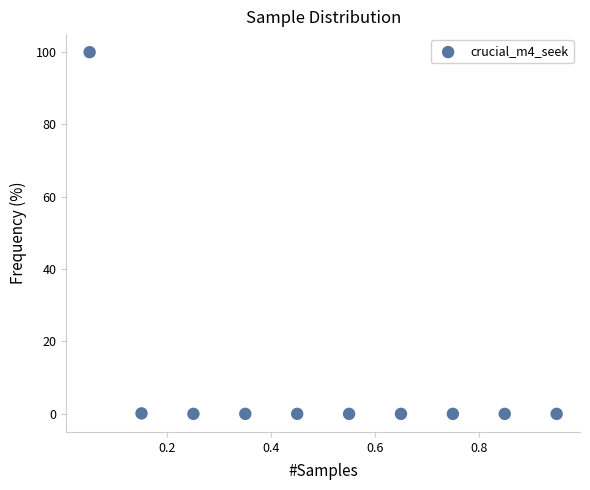

What is the average Y value?

10.0